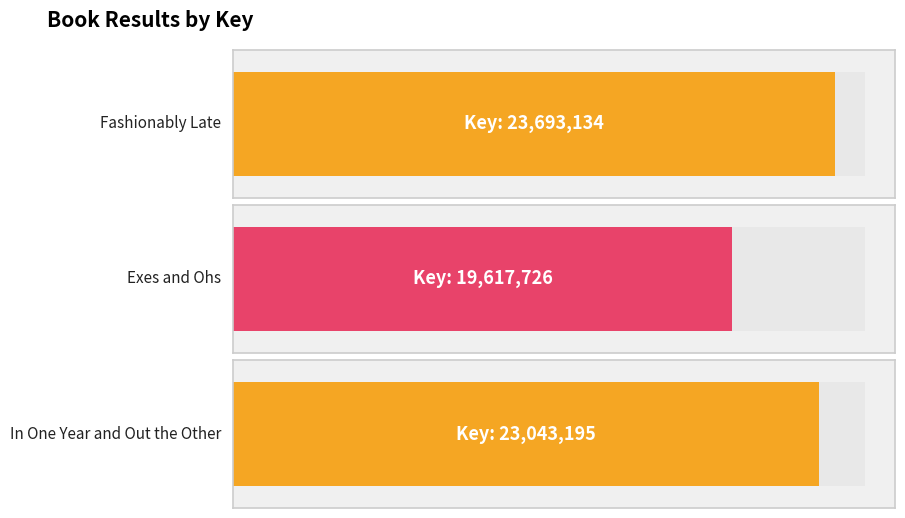

What is the smallest value displayed?

19617726